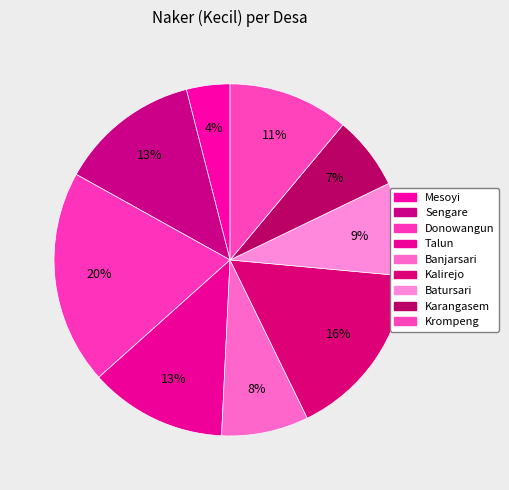

To the nearest percent, what is the difference between the largest and smallest slice percentages?

16%